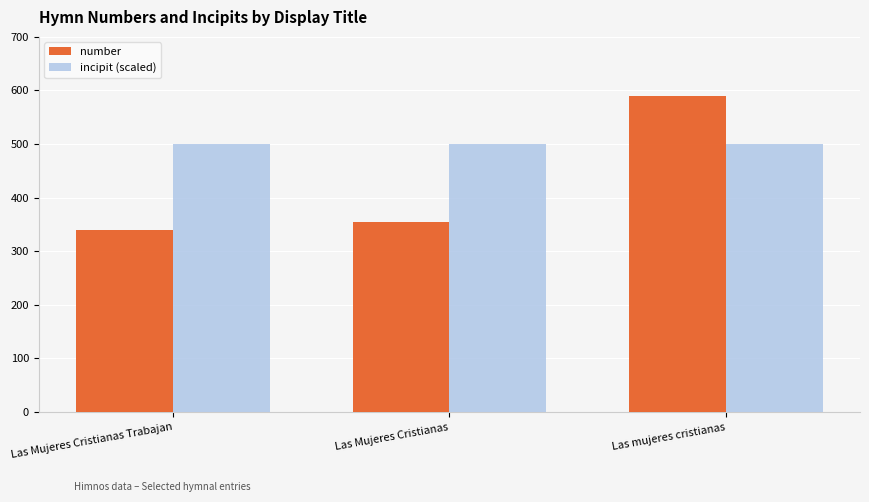

How many values in the number series are below 354?

1